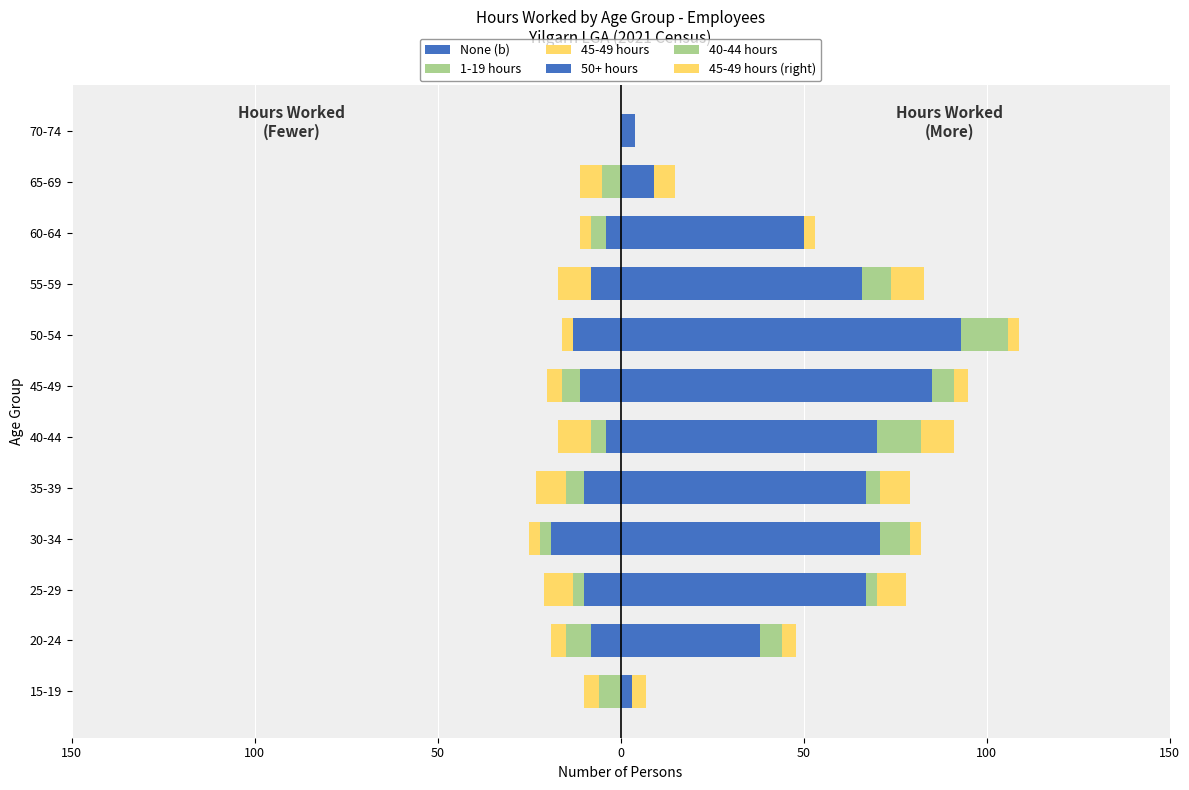

How many categories are shown in the chart?

12